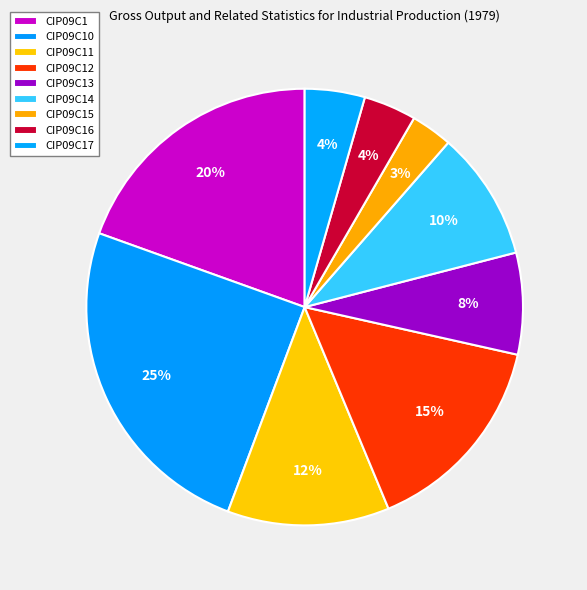

Rank the categories by value from highest to lowest.

CIP09C10, CIP09C1, CIP09C12, CIP09C11, CIP09C14, CIP09C13, CIP09C17, CIP09C16, CIP09C15